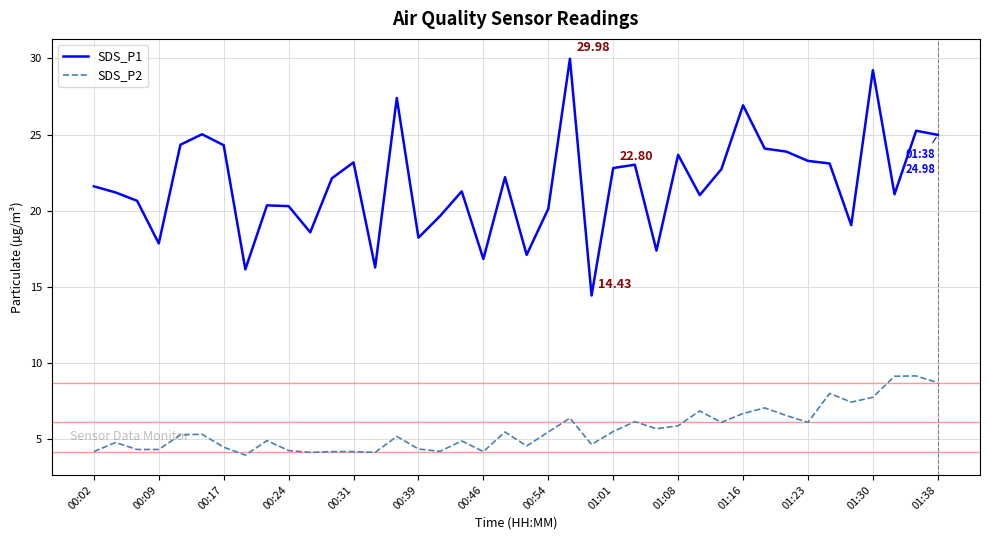

Which series has the widest spread of values?

SDS_P1